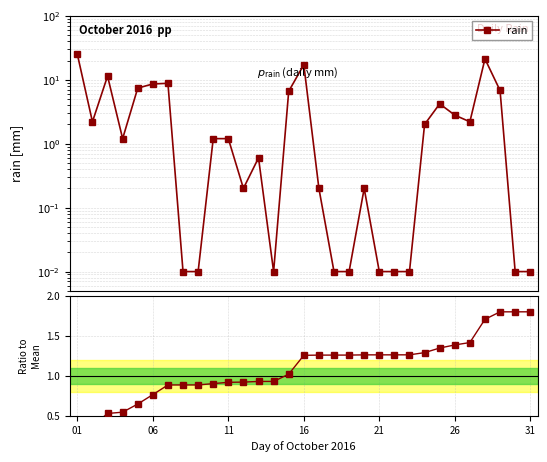

At which label does rain reach its peak?

01